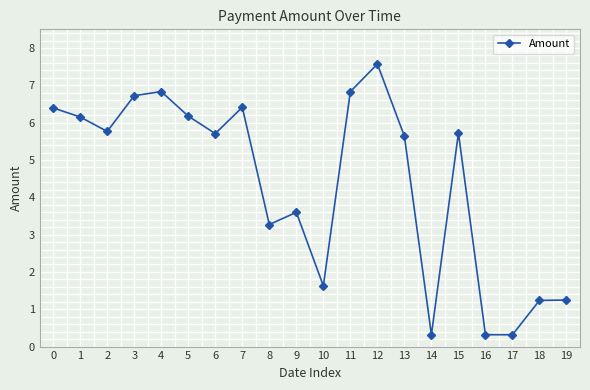

At which category does the chart reach its peak across all series?

12